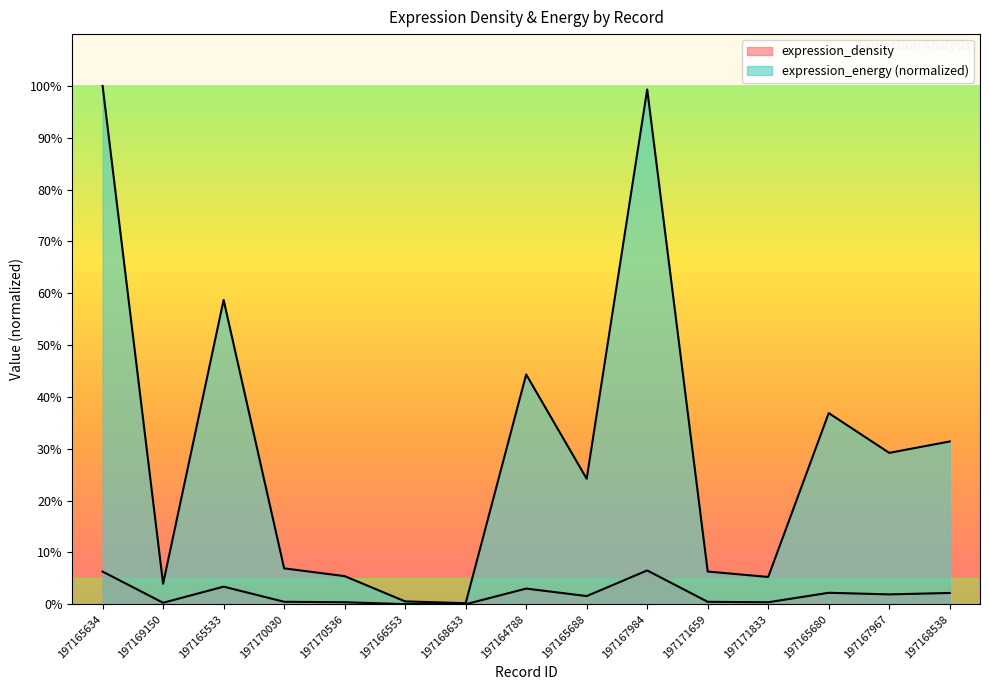

Which category has the lowest value across all series?

197168633